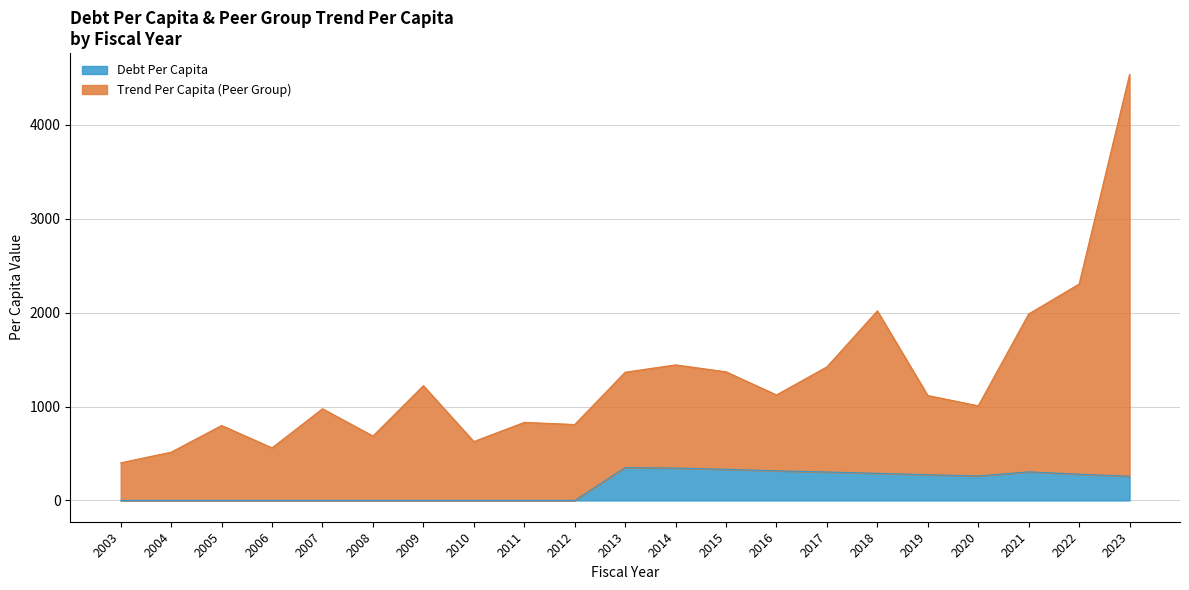

True or false: TrendPerCapita and DebtPerCapita cross at least once.

False